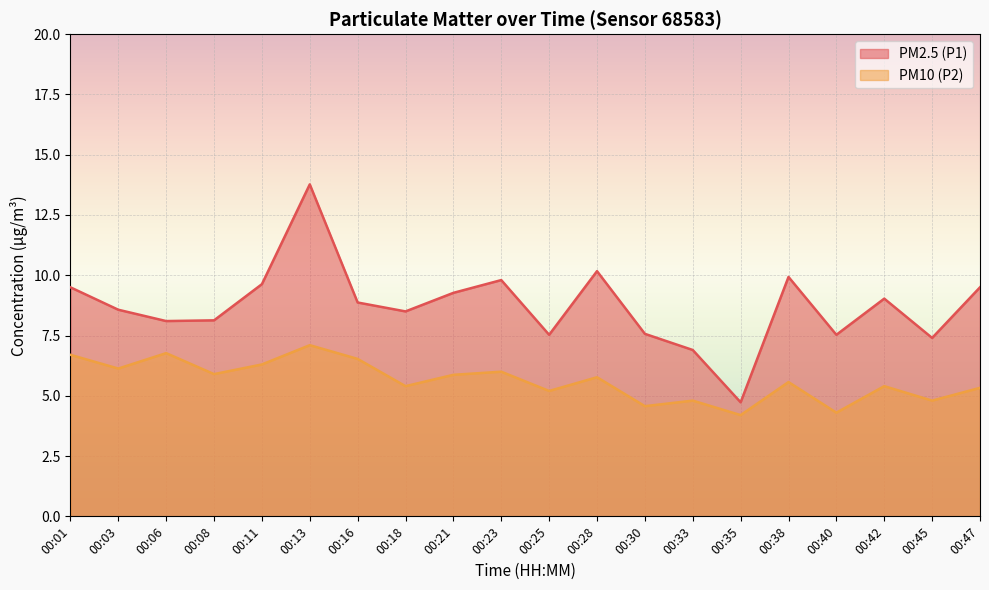

What is the difference between the second highest and second lowest values in the PM2.5 (P1) series?

3.3